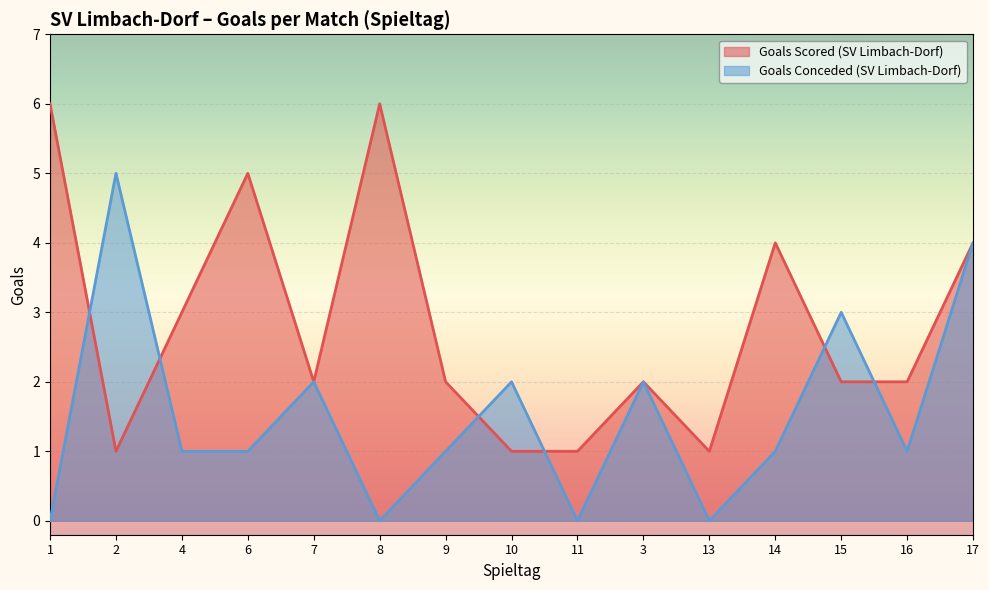

Where is Goals Scored (SV Limbach-Dorf) nearest to the value 3?

4